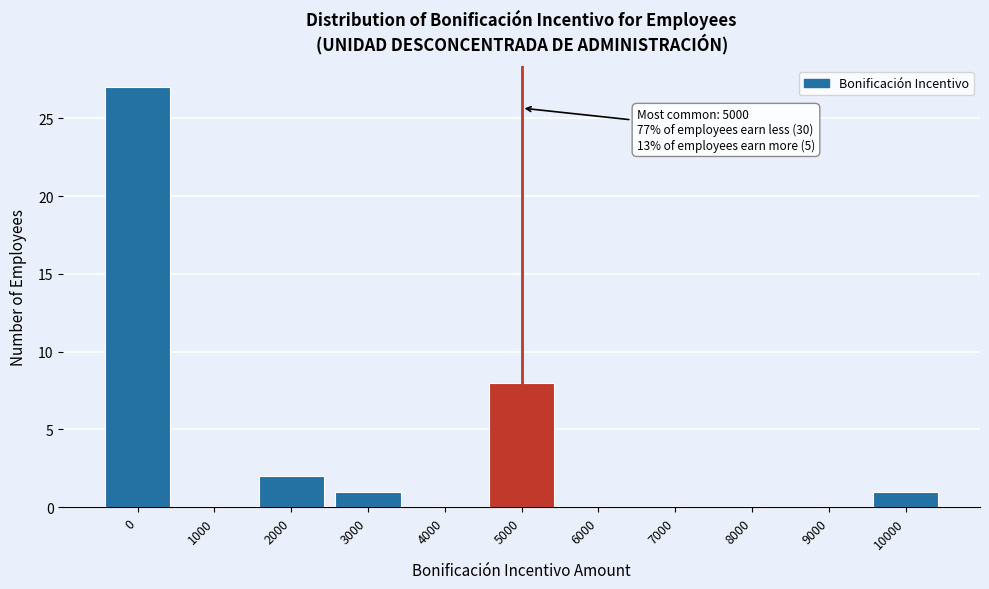

Reading left to right, what are all the values shown in this chart?

0=27	1000=0	2000=2	3000=1	4000=0	5000=8	6000=0	7000=0	8000=0	9000=0	10000=1